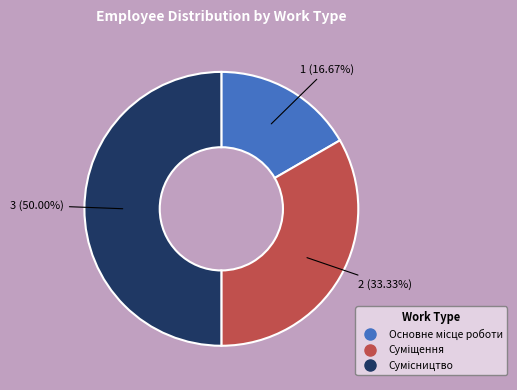

Is there a majority slice in this chart?

No